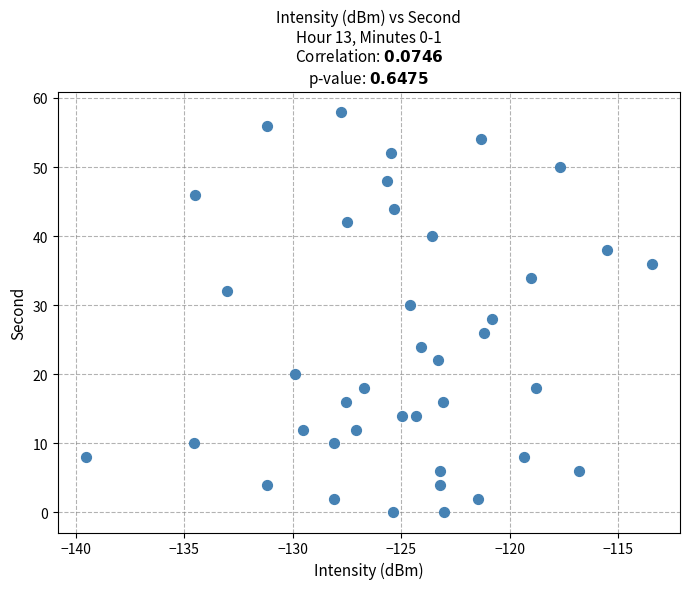

What is the range of Y values (max minus min)?

58